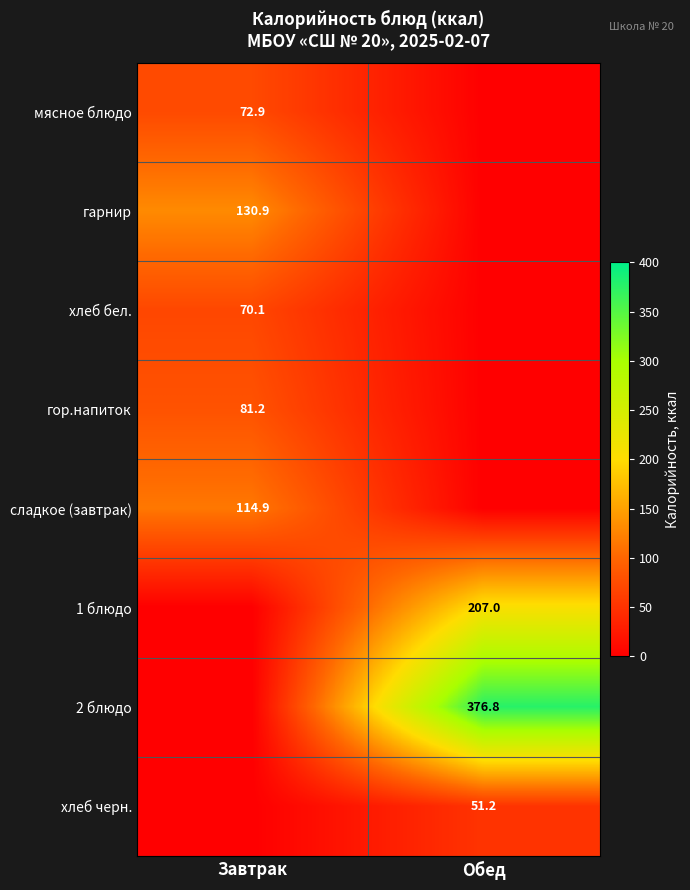

The value of мясное блюдо at Завтрак is 72.9. True or false?

True